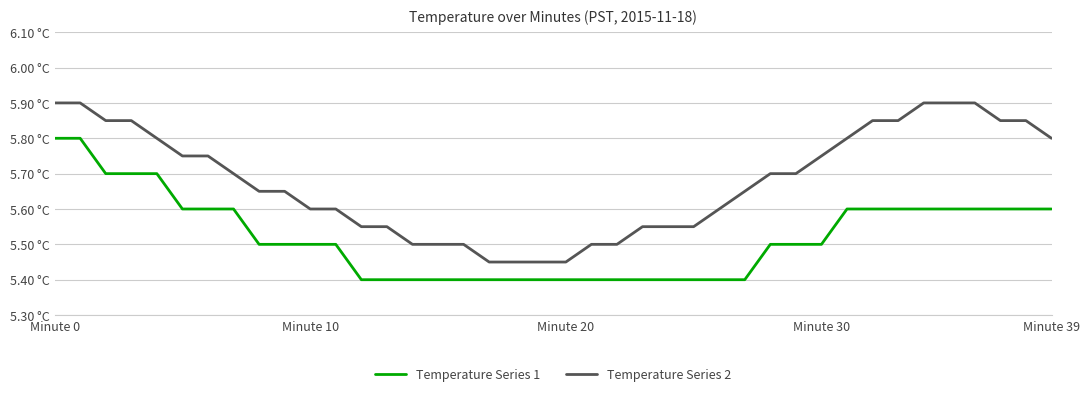

Is this an area chart (filled region under the line)?

No